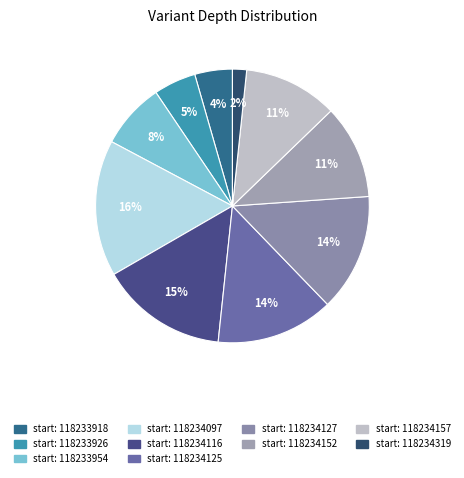

How many slices are in this pie chart?

10